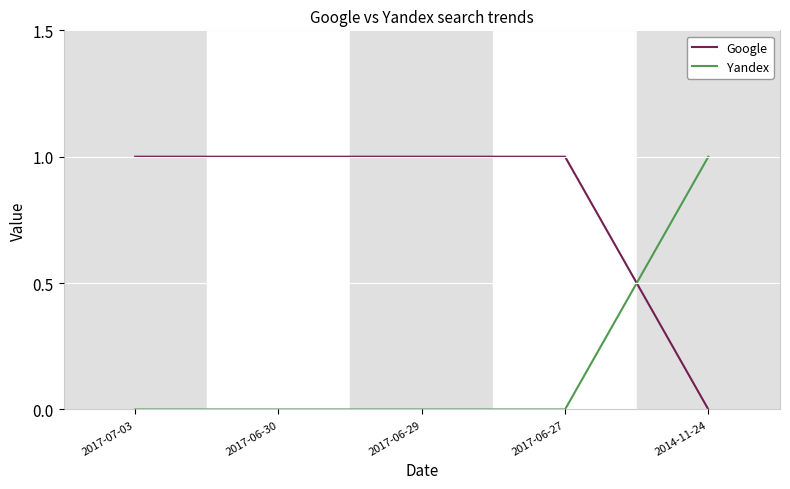

At how many categories does at least one series exceed 0?

5